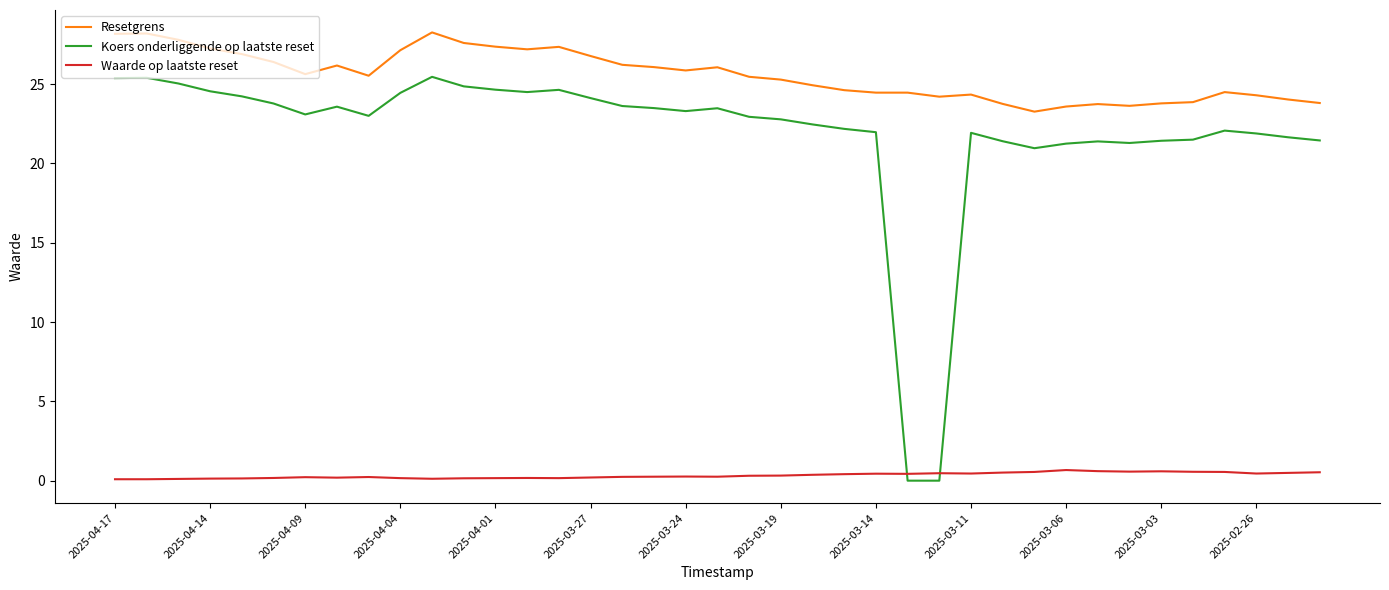

What is the difference between the maximum and minimum values in the Koers onderliggende op laatste reset series?

25.5